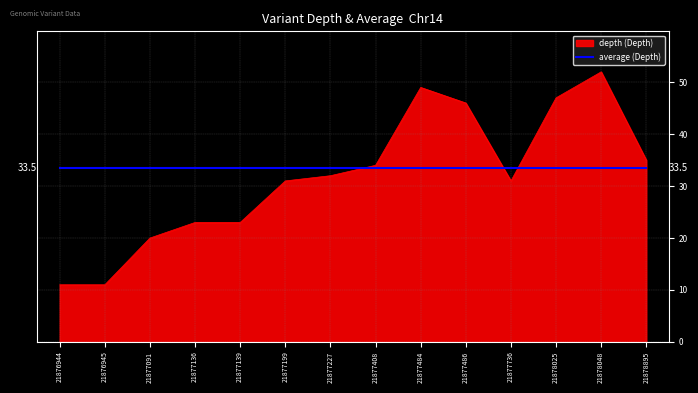

What is the spread (max minus min) of values at 21877736?

2.5